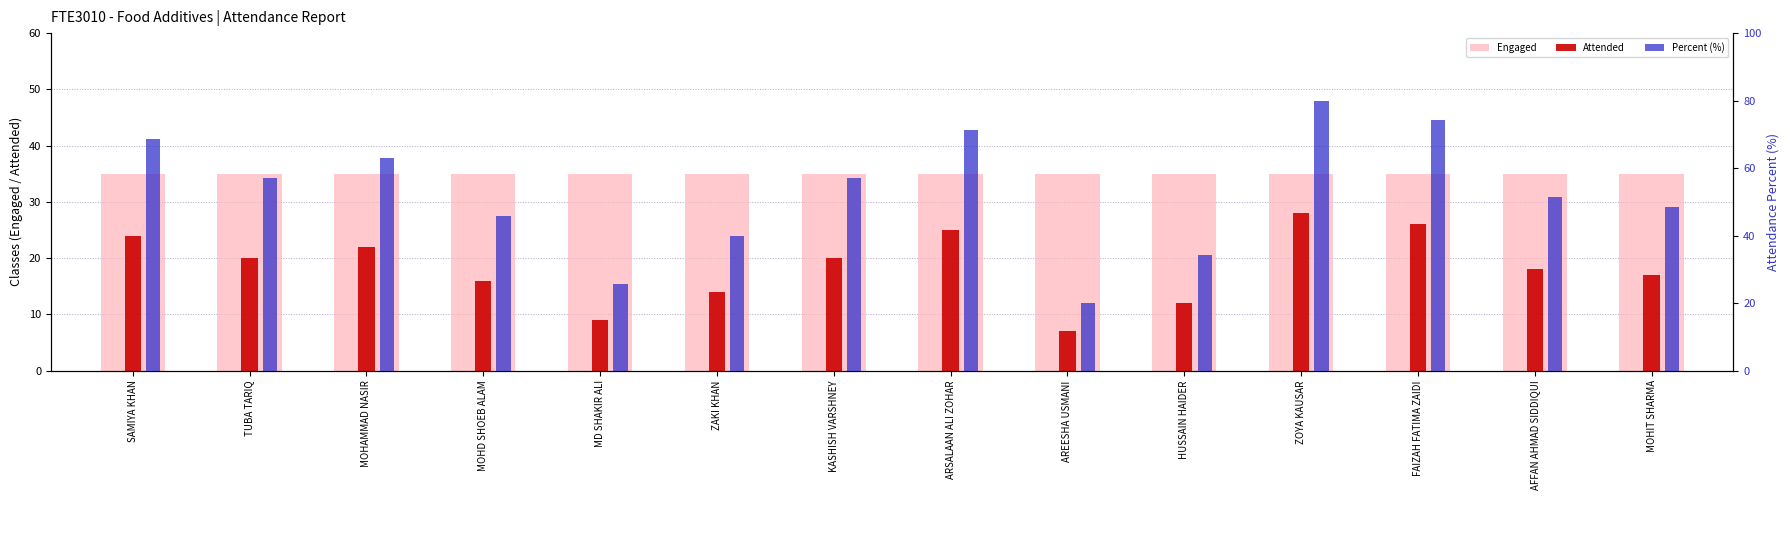

Which series changed the most between TUBA TARIQ and MOHD SHOEB ALAM?

Percent (%)